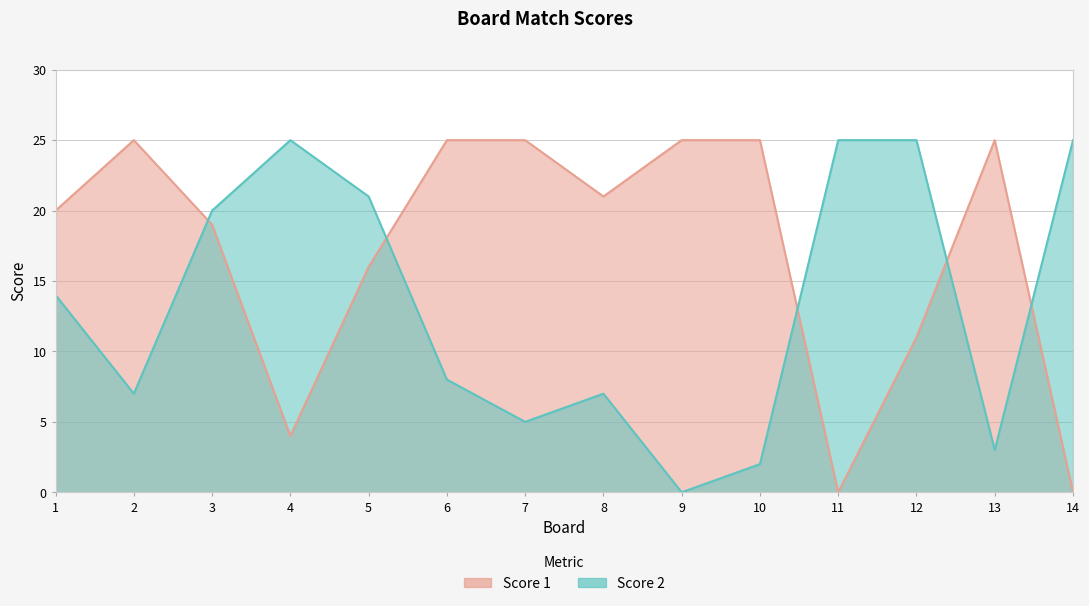

List the series in order of their overall mean, lowest first.

Score 2, Score 1